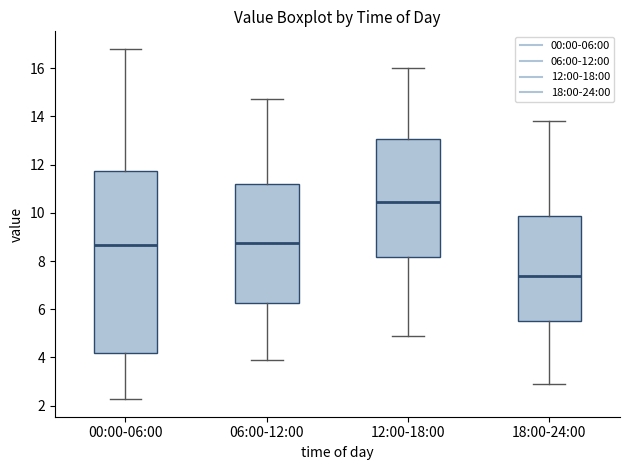

Reading left to right, read every box against the y-axis: the position of its median line, the range the box covers, and the ends of its whiskers. The values are not printed on the chart, so give them approximately, as read against the axis.

00:00-06:00: median 8.6, box 4.2 to 11.8, whiskers 2.2 to 16.8
06:00-12:00: median 8.8, box 6.2 to 11.2, whiskers 4.0 to 14.8
12:00-18:00: median 10.4, box 8.2 to 13.0, whiskers 5.0 to 16.0
18:00-24:00: median 7.4, box 5.6 to 9.8, whiskers 3.0 to 13.8